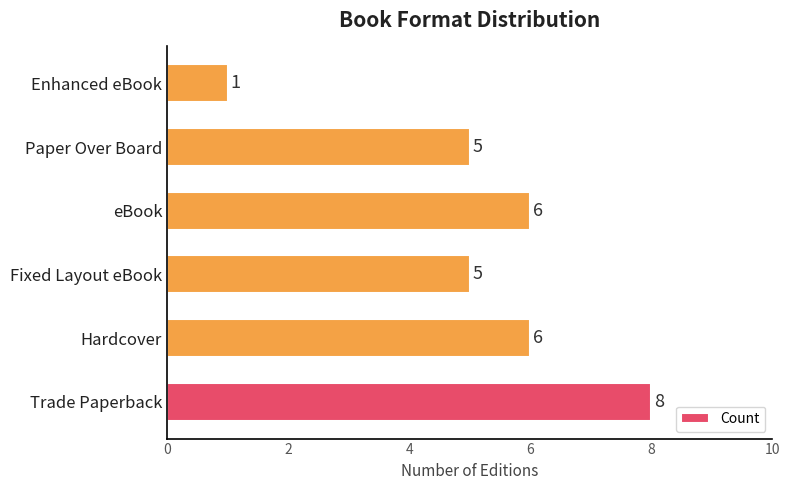

What is the difference between the second highest and minimum values?

5